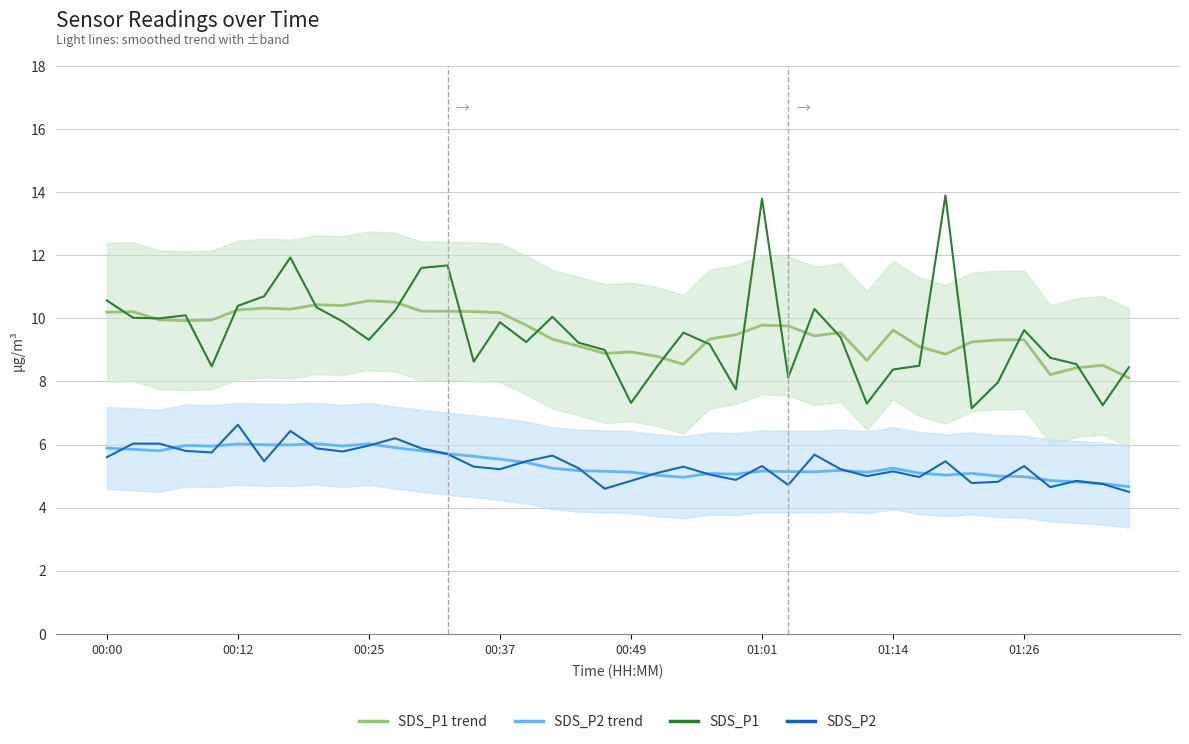

What is the sum of all SDS_P1 trend values?

382.1